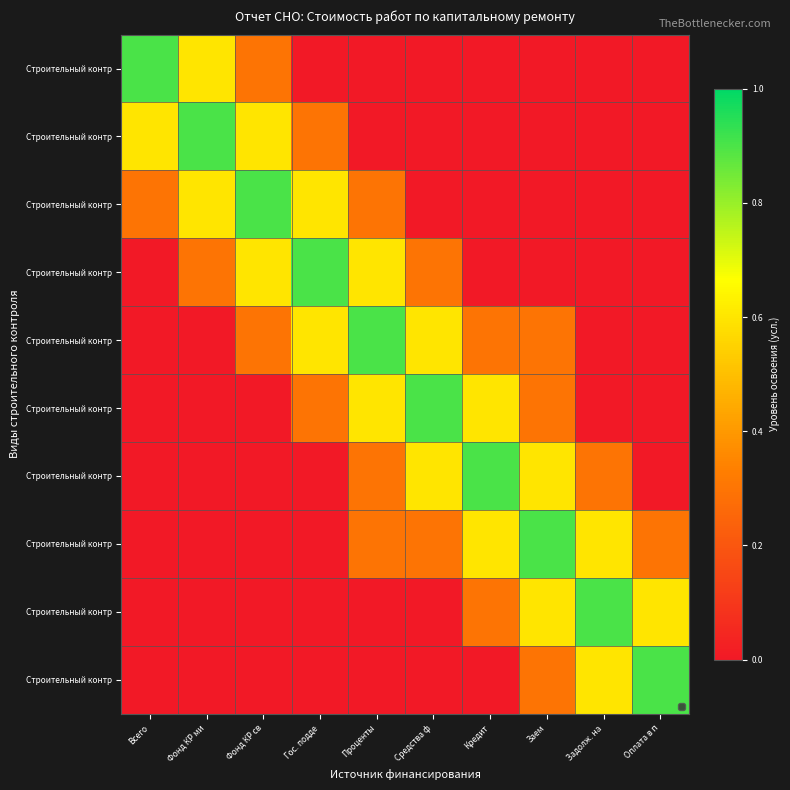

At how many categories does at least one series exceed 0?

10